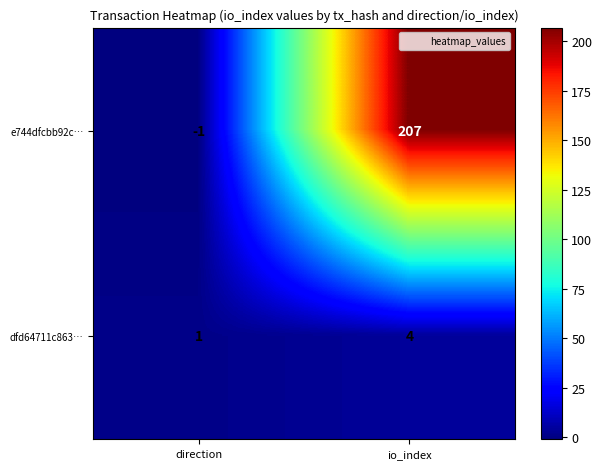

At which category does the chart reach its peak across all series?

io_index